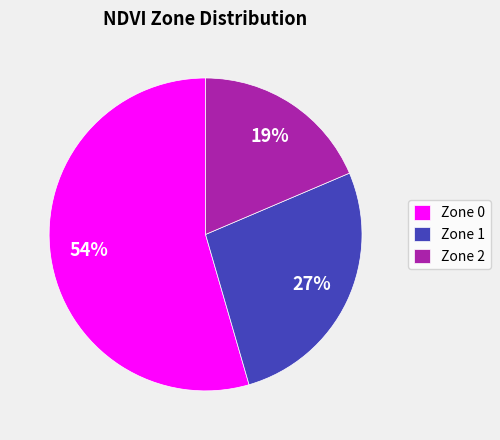

Which slice is the largest?

Zone 0